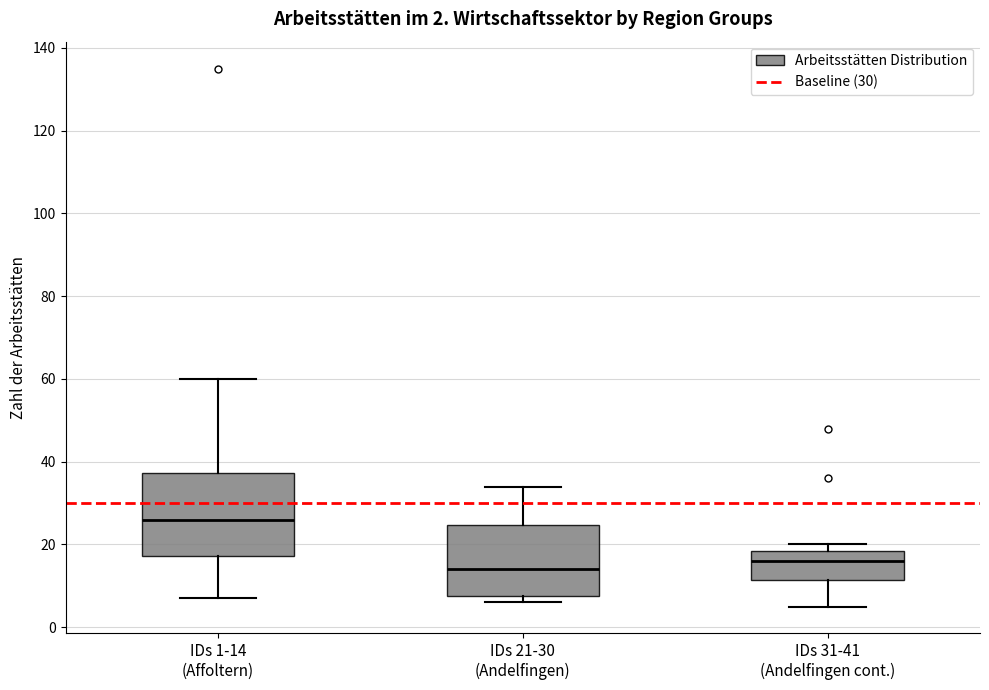

Comparing the boxes themselves (not the whiskers), which one is the tallest?

IDs 1-14 (Affoltern)